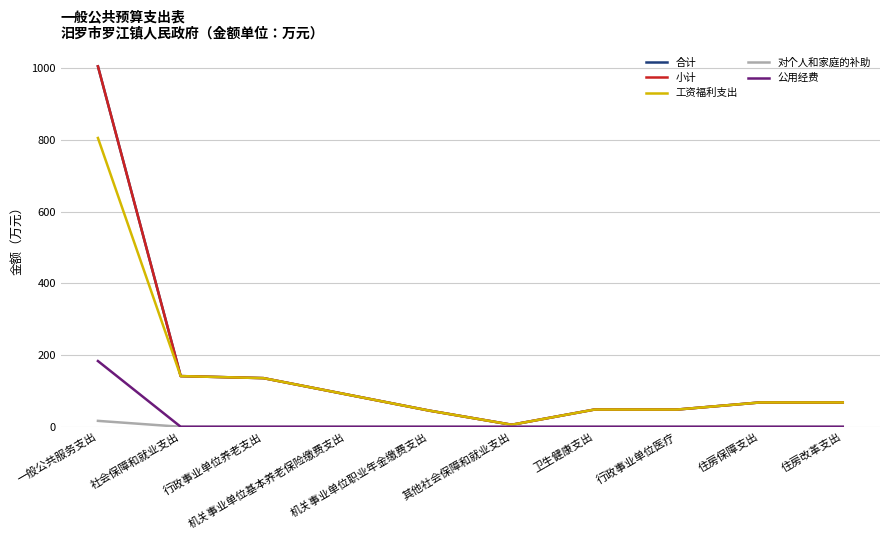

Reading left to right, list all the values displayed in this chart.

合计: 1005.4	141.4	135.7	90.5	45.2	5.7	48.1	48.1	67.9	67.9
小计: 1005.4	141.4	135.7	90.5	45.2	5.7	48.1	48.1	67.9	67.9
工资福利支出: 805.5	141.4	135.7	90.5	45.2	5.7	48.1	48.1	67.9	67.9
对个人和家庭的补助: 16.5	0.0	0.0	0.0	0.0	0.0	0.0	0.0	0.0	0.0
公用经费: 183.4	0.0	0.0	0.0	0.0	0.0	0.0	0.0	0.0	0.0